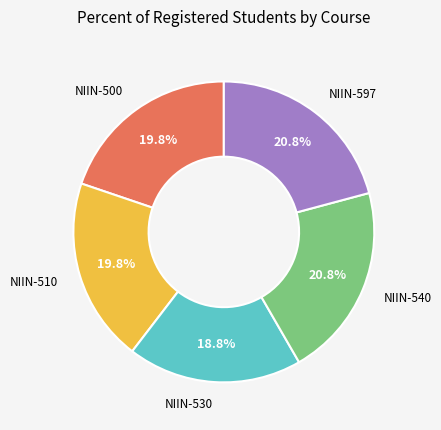

Is there a majority slice in this chart?

No